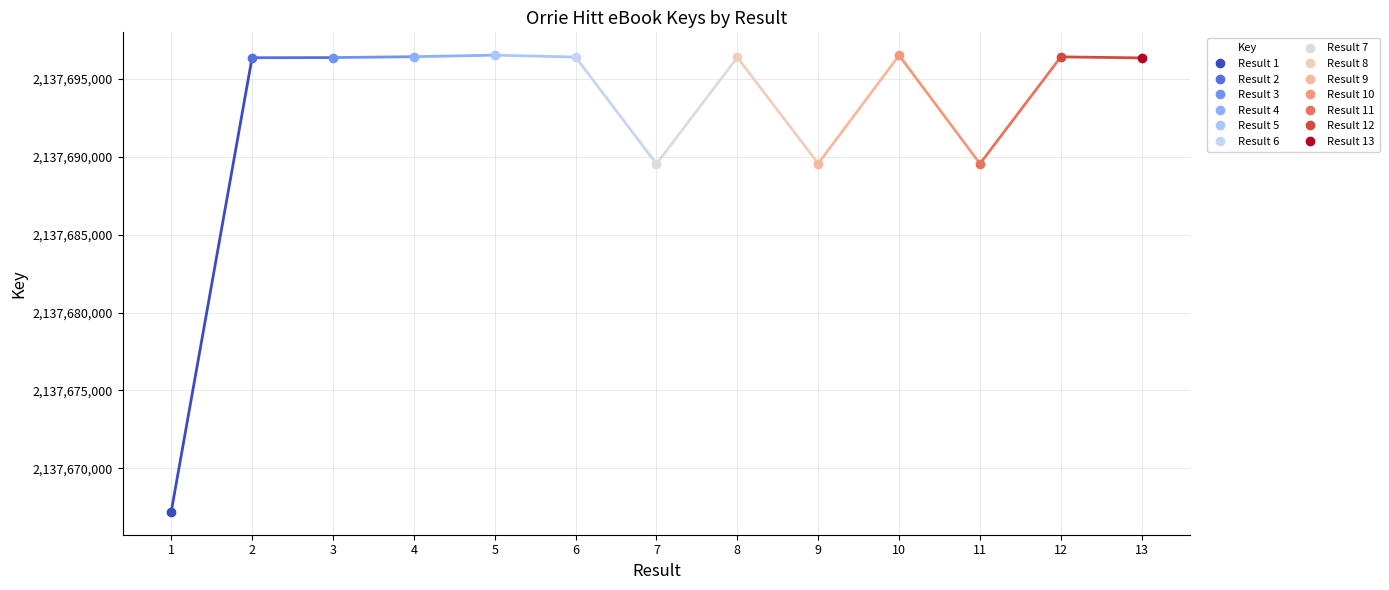

How many lines are shown in the chart?

1